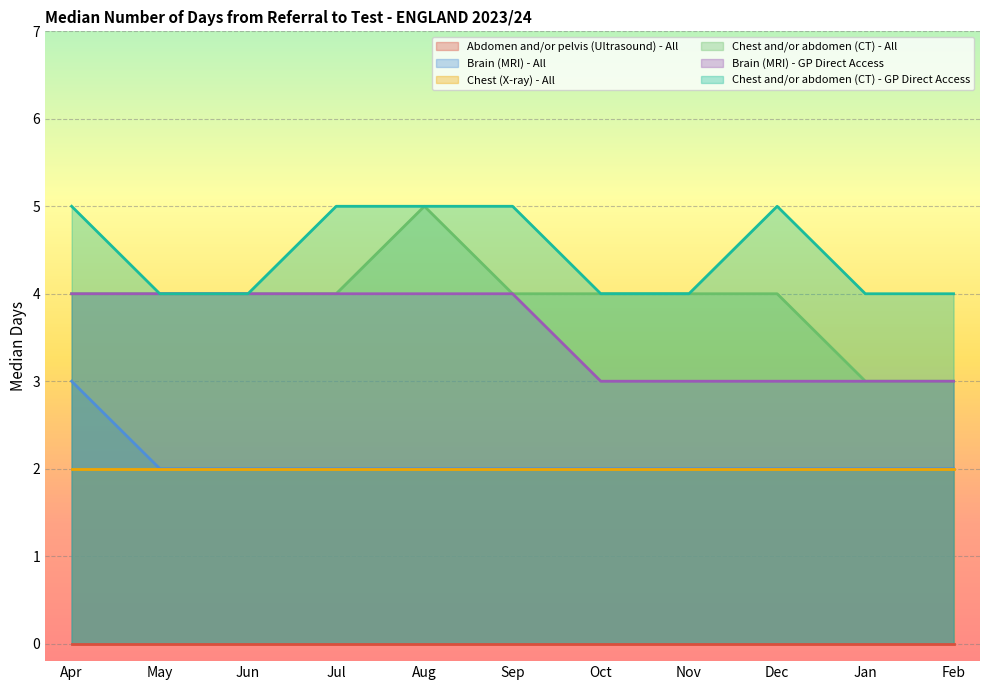

What is the value of the Brain (MRI) - All point at the 9th from the left?

2